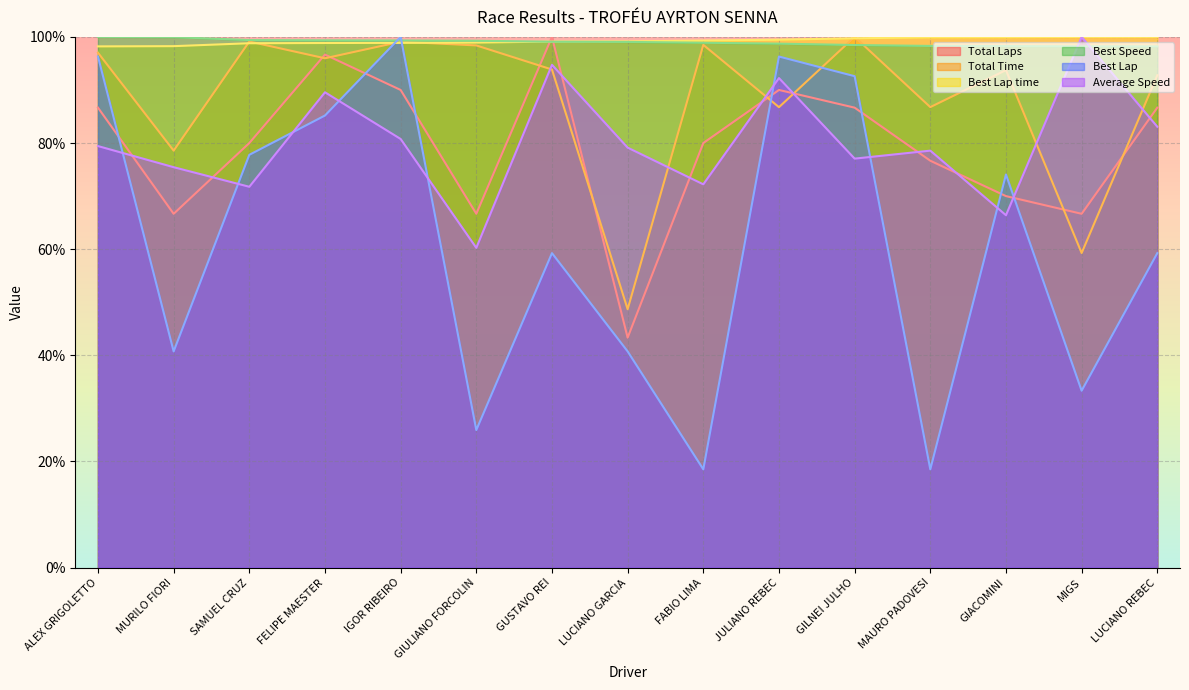

True or false: Total Time has a value of 32.3 at GILNEI JULHO.

False